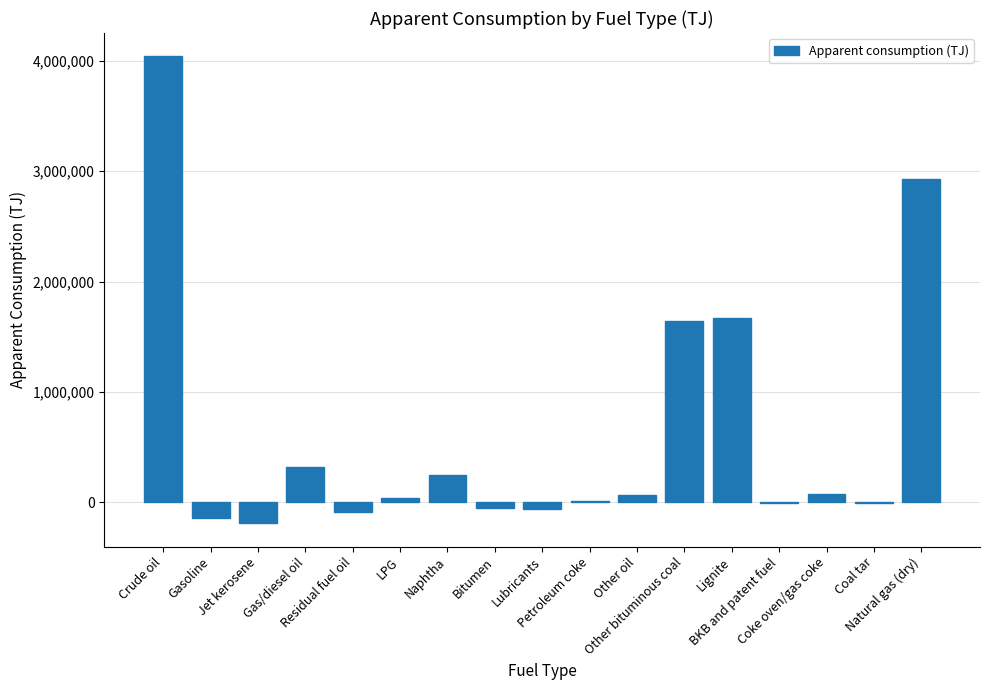

How many series are shown in this chart?

1